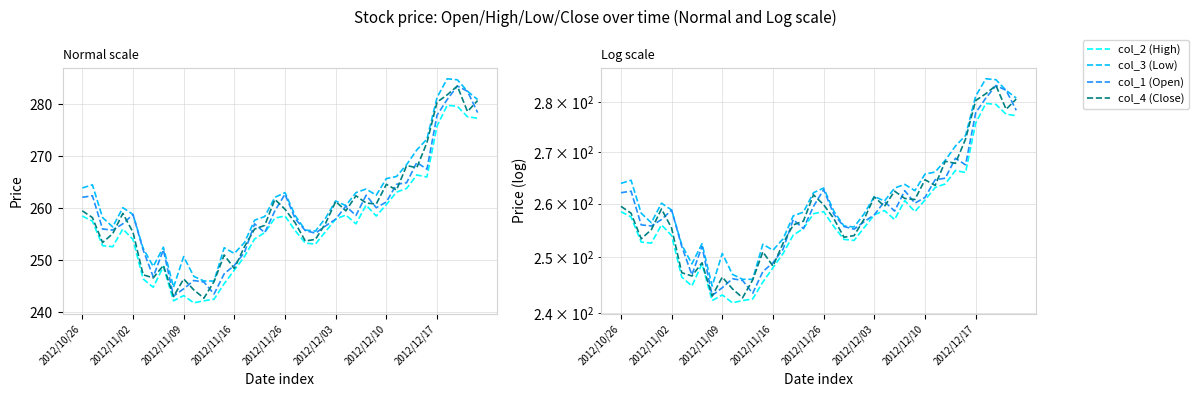

After their last crossing, which series has the higher values: col_4 (Close) or col_1 (Open)?

col_4 (Close)